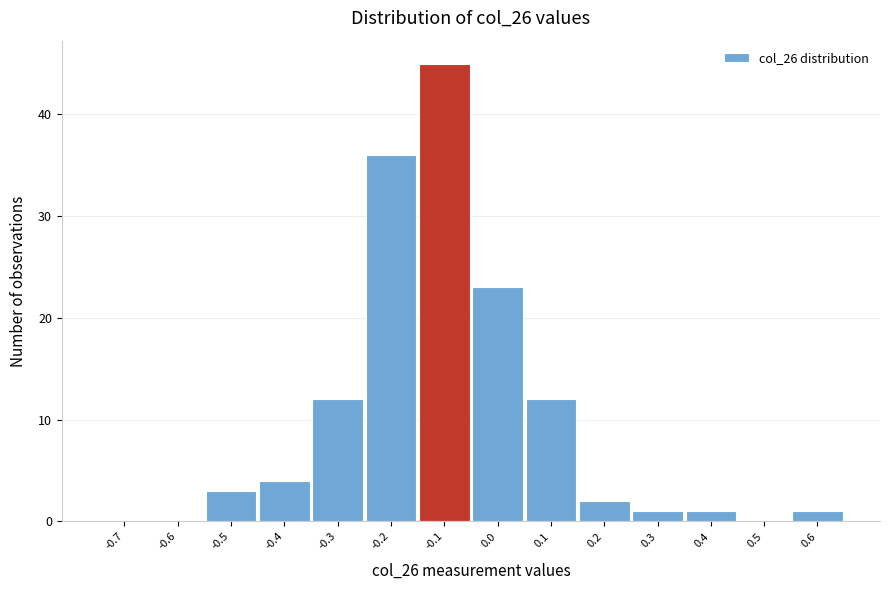

Reading left to right, list all the values displayed in this chart.

-0.7=0	-0.6=0	-0.5=3	-0.4=4	-0.3=12	-0.2=36	-0.1=45	0.0=23	0.1=12	0.2=2	0.3=1	0.4=1	0.5=0	0.6=1